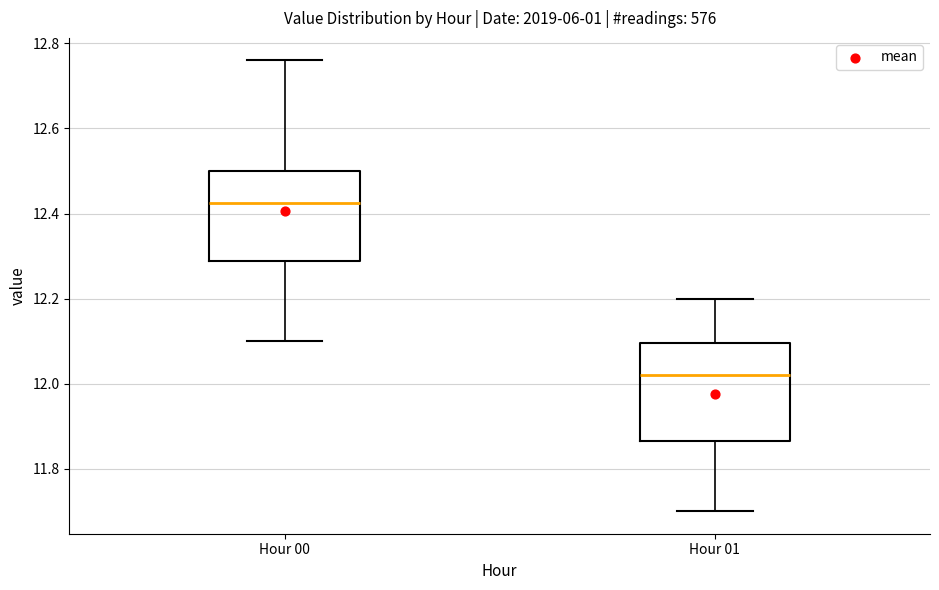

Where does the lower whisker of the box for Hour 01 end on the y-axis? The values are not printed on the chart, so give them approximately, as read against the axis.

11.70